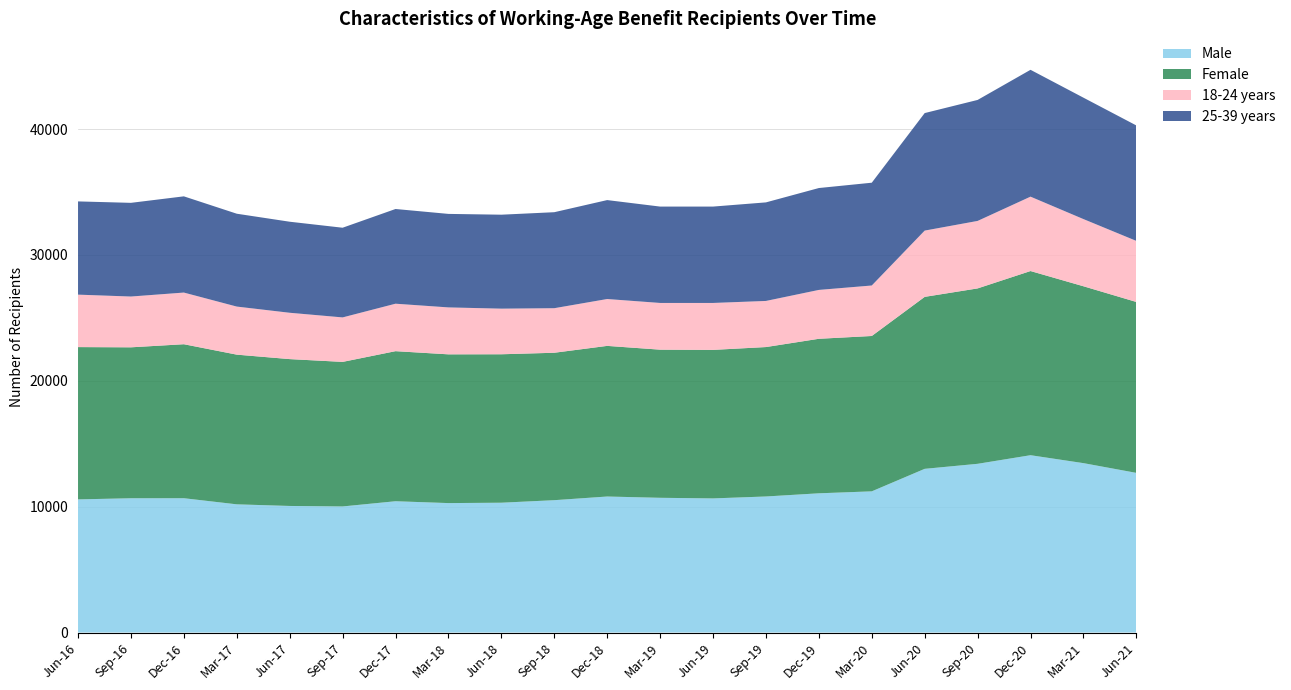

Reading right to left, what are all the values shown in this chart?

Male: Jun-21=12684	Mar-21=13458	Dec-20=14088	Sep-20=13404	Jun-20=13005	Mar-20=11217	Dec-19=11061	Sep-19=10809	Jun-19=10656	Mar-19=10704	Dec-18=10806	Sep-18=10515	Jun-18=10314	Mar-18=10284	Dec-17=10431	Sep-17=10017	Jun-17=10056	Mar-17=10185	Dec-16=10671	Sep-16=10668	Jun-16=10578
Female: Jun-21=13578	Mar-21=14052	Dec-20=14631	Sep-20=13935	Jun-20=13662	Mar-20=12342	Dec-19=12276	Sep-19=11871	Jun-19=11799	Mar-19=11769	Dec-18=11967	Sep-18=11712	Jun-18=11793	Mar-18=11817	Dec-17=11922	Sep-17=11484	Jun-17=11667	Mar-17=11892	Dec-16=12234	Sep-16=11991	Jun-16=12099
18-24 years: Jun-21=4851	Mar-21=5337	Dec-20=5910	Sep-20=5361	Jun-20=5265	Mar-20=4011	Dec-19=3882	Sep-19=3663	Jun-19=3729	Mar-19=3711	Dec-18=3723	Sep-18=3540	Jun-18=3624	Mar-18=3729	Dec-17=3771	Sep-17=3534	Jun-17=3681	Mar-17=3819	Dec-16=4104	Sep-16=4035	Jun-16=4167
25-39 years: Jun-21=9171	Mar-21=9645	Dec-20=10077	Sep-20=9612	Jun-20=9336	Mar-20=8166	Dec-19=8094	Sep-19=7830	Jun-19=7656	Mar-19=7656	Dec-18=7860	Sep-18=7626	Jun-18=7464	Mar-18=7428	Dec-17=7524	Sep-17=7125	Jun-17=7233	Mar-17=7377	Dec-16=7644	Sep-16=7443	Jun-16=7407